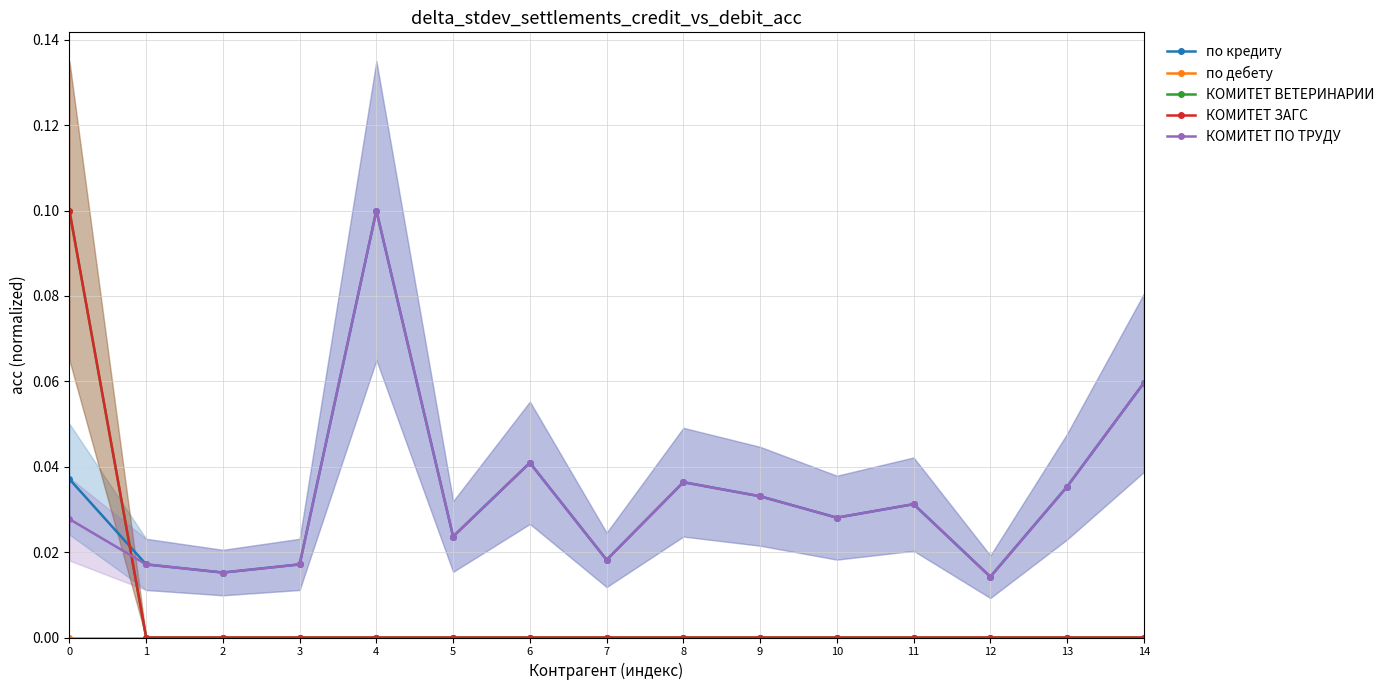

Is the value of КОМИТЕТ ЗАГС at 3 greater than the value of КОМИТЕТ ПО ТРУДУ at 12?

No